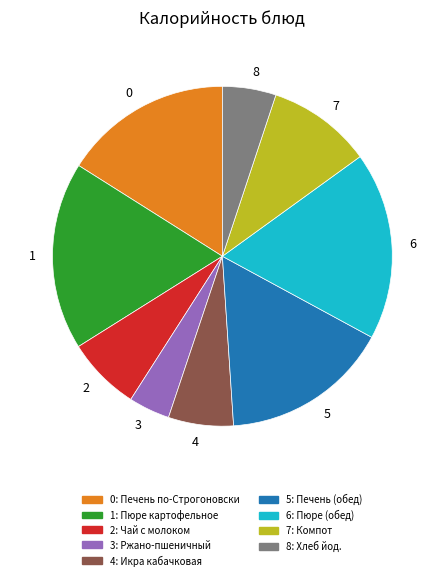

Do 7 and 4 together represent more than half of the pie?

No